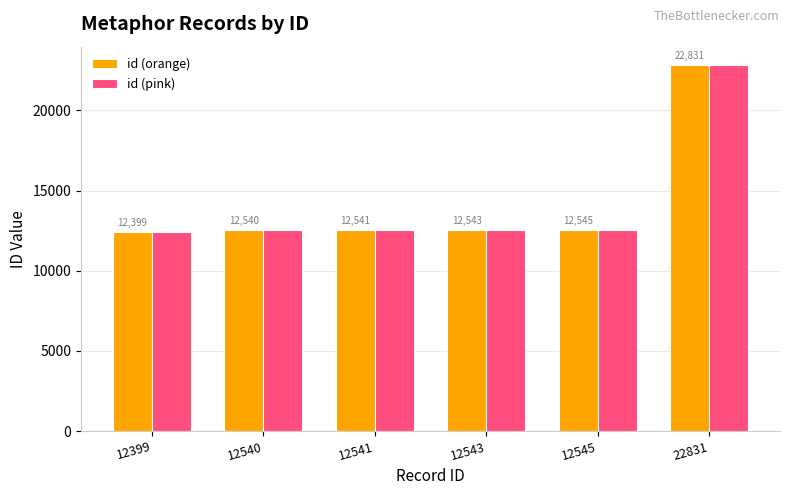

Rank the categories by id (orange) value from lowest to highest.

12399, 12540, 12541, 12543, 12545, 22831